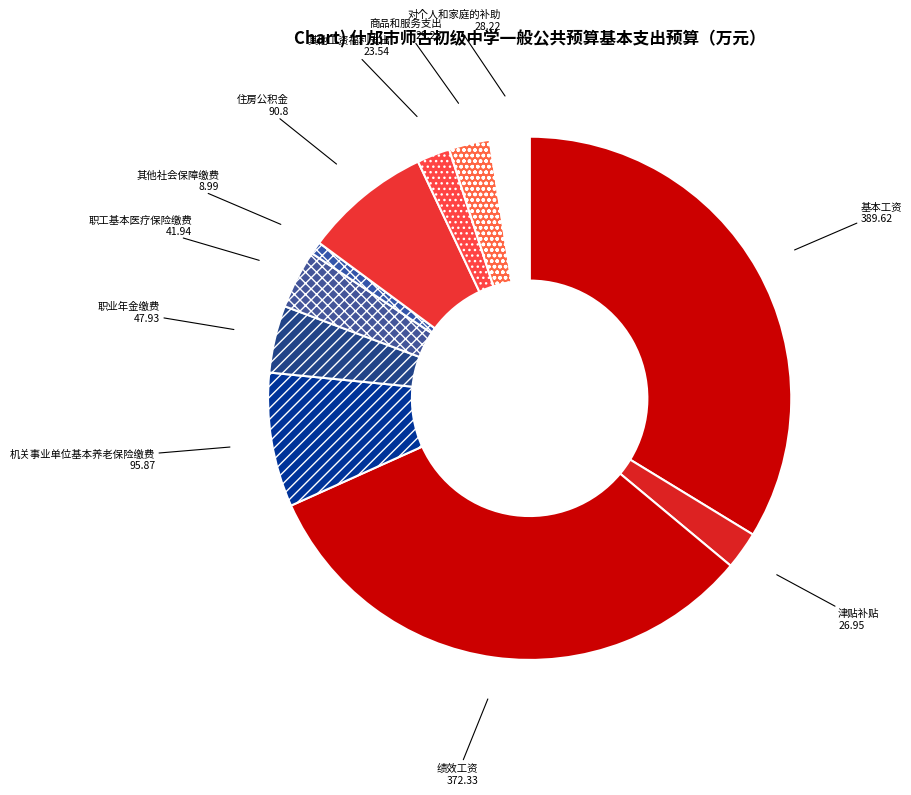

Approximately how many times larger is the value at 基本工资 compared to 其他工资福利支出?

16.6